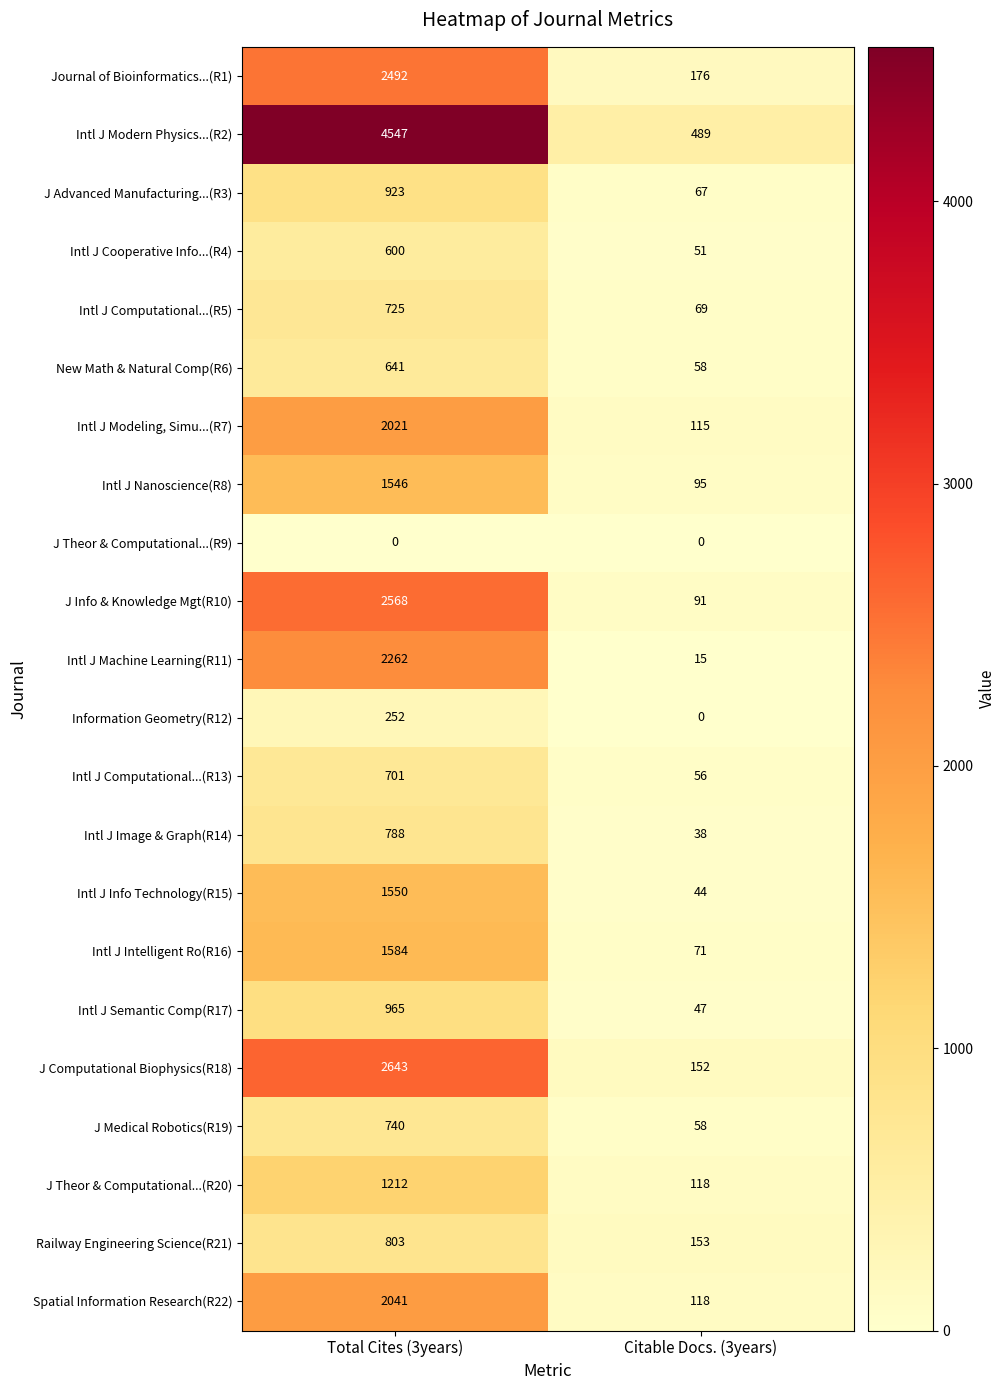

List the labels in order of Intl J Nanoscience(R8) value, largest first.

Total Cites (3years), Citable Docs. (3years)